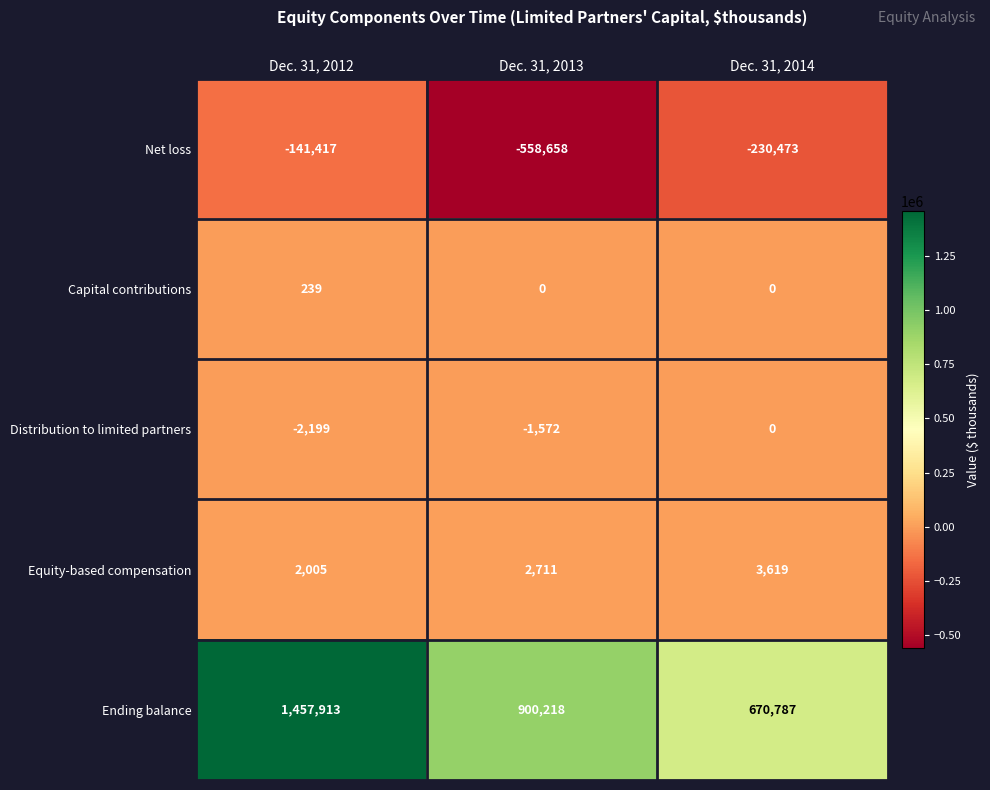

The Distribution to limited partners series shows -1572 at Dec. 31, 2013. True or false?

True